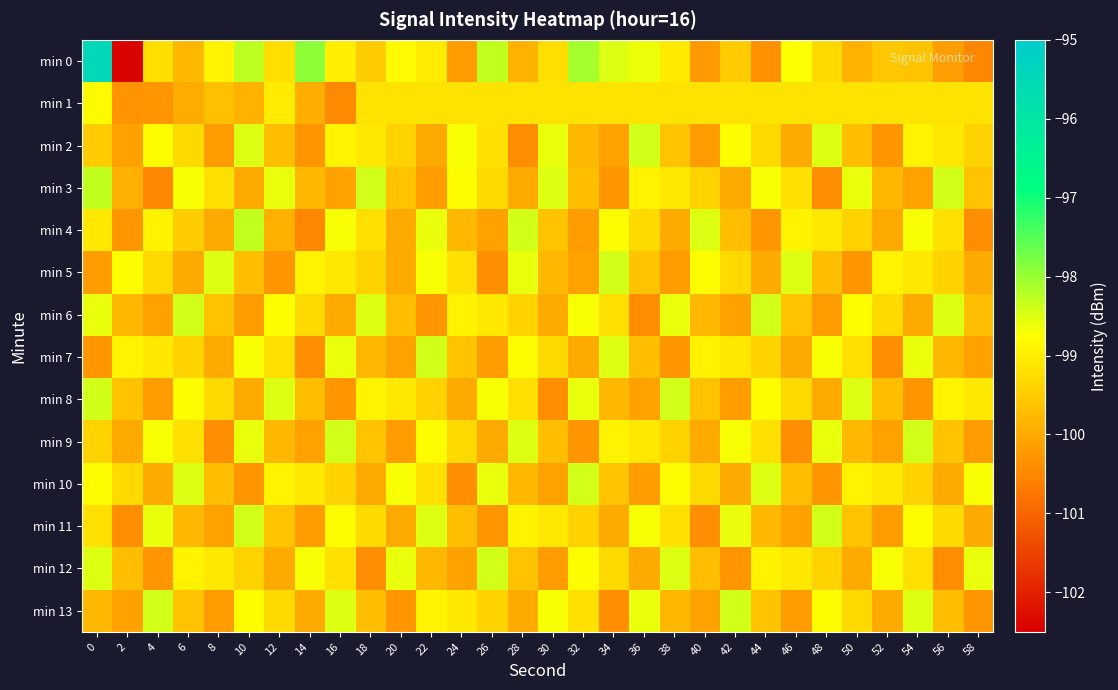

Which series has the widest spread of values?

min 0